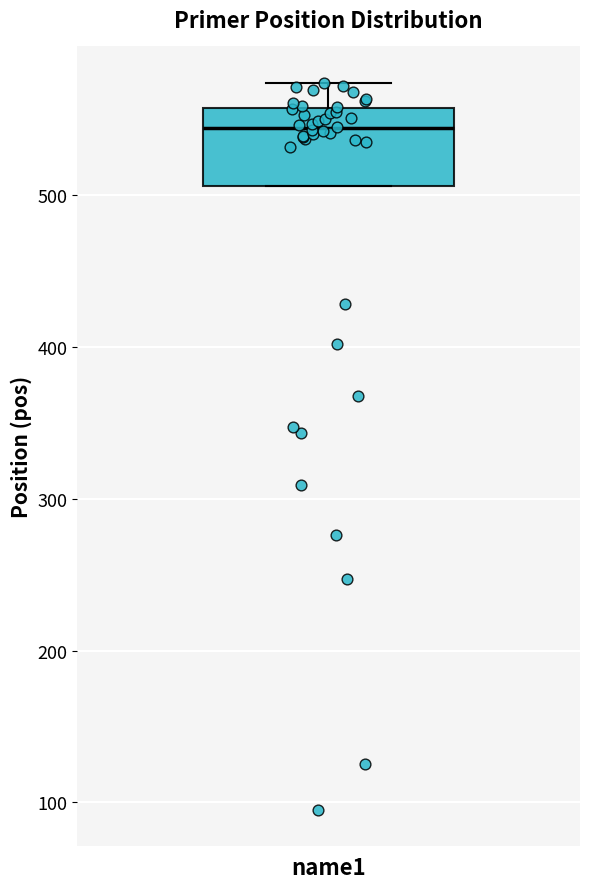

Read this box plot against the y-axis: the position of the median line, the range covered by the box, and the ends of both whiskers. The values are not printed on the chart, so give them approximately, as read against the axis.

median 540, box 510 to 560, whiskers 510 to 570